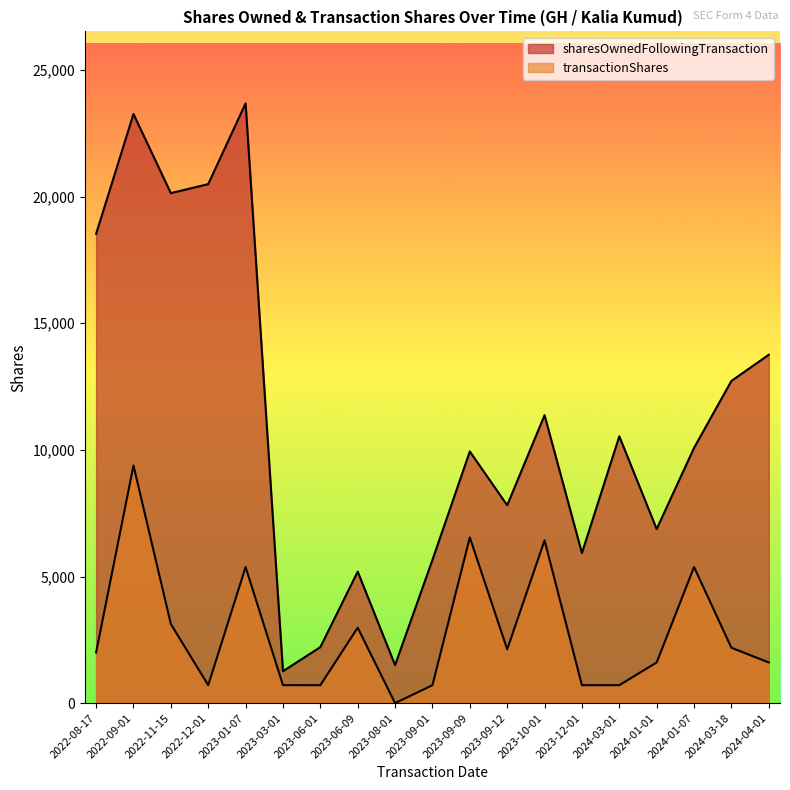

What is the sum of all transactionShares values?

53000